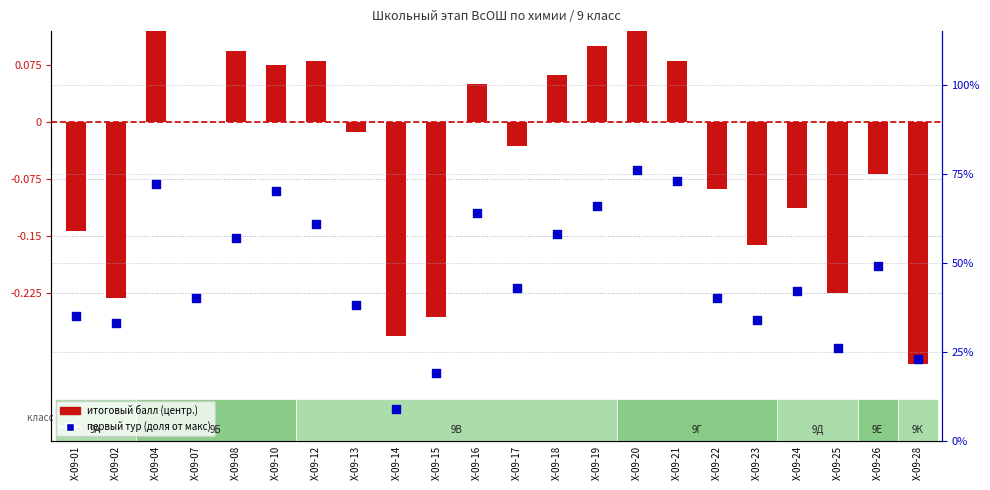

Is the value of итоговый балл (центр.) at Х-09-19 greater than the value of первый тур (доля от макс) at Х-09-20?

No